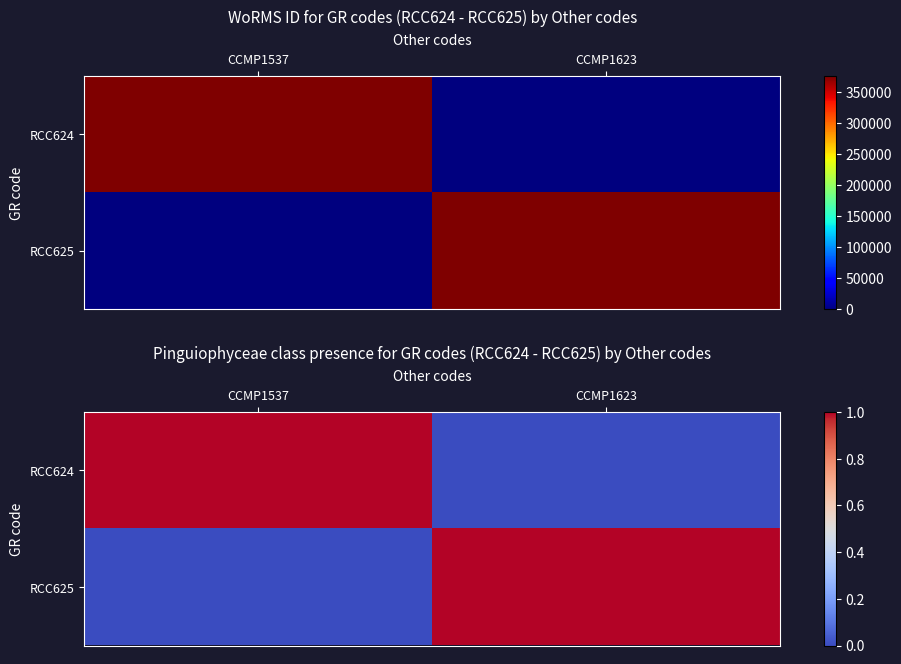

At how many categories does at least one series exceed 0?

2